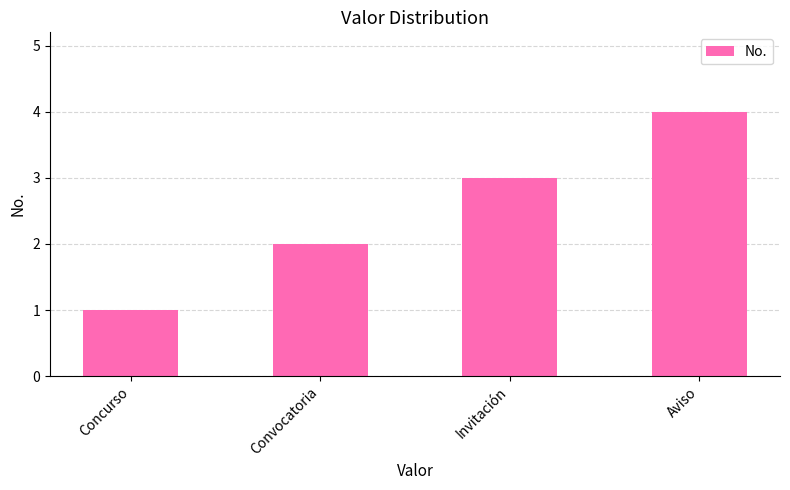

The value at Convocatoria is 2. True or false?

True